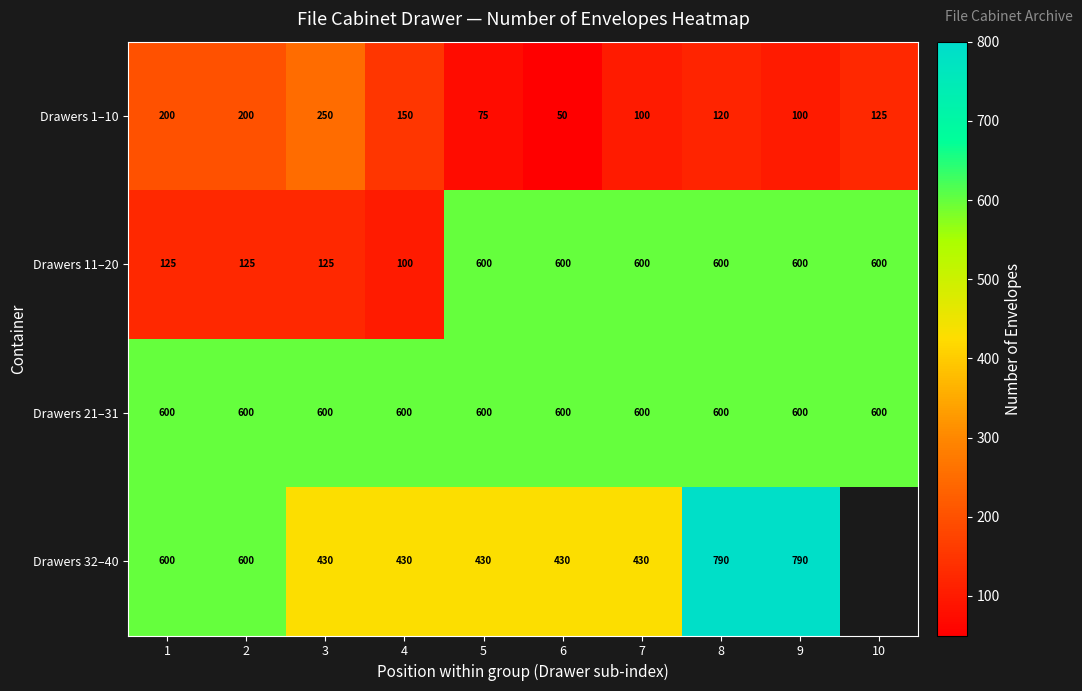

At 4, list the series in order from largest to smallest.

Drawers 21–31, Drawers 32–40, Drawers 1–10, Drawers 11–20